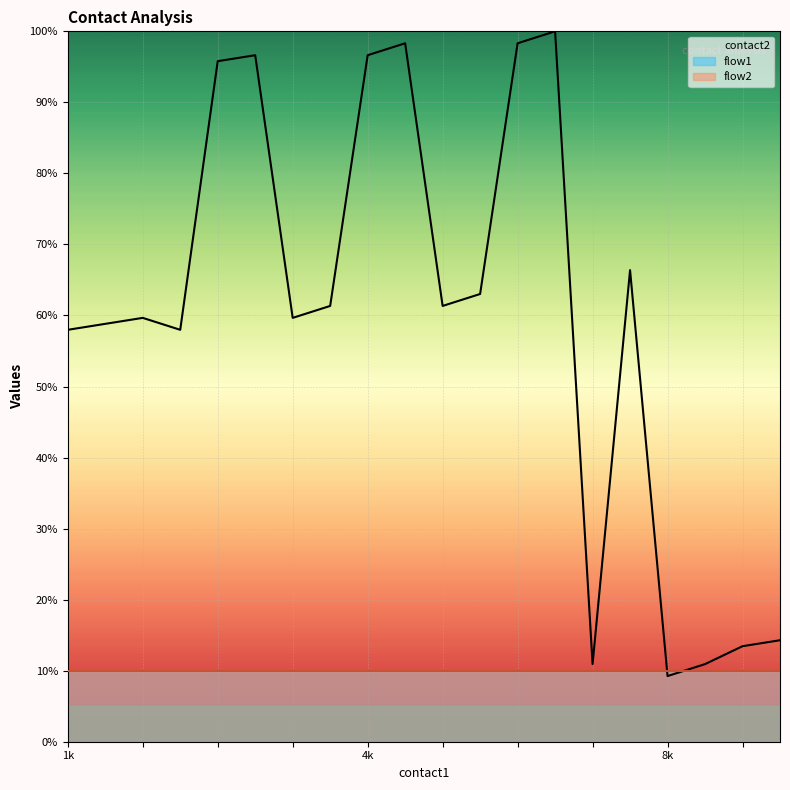

After their last crossing, which series has the higher values: flow1 or contact2?

contact2